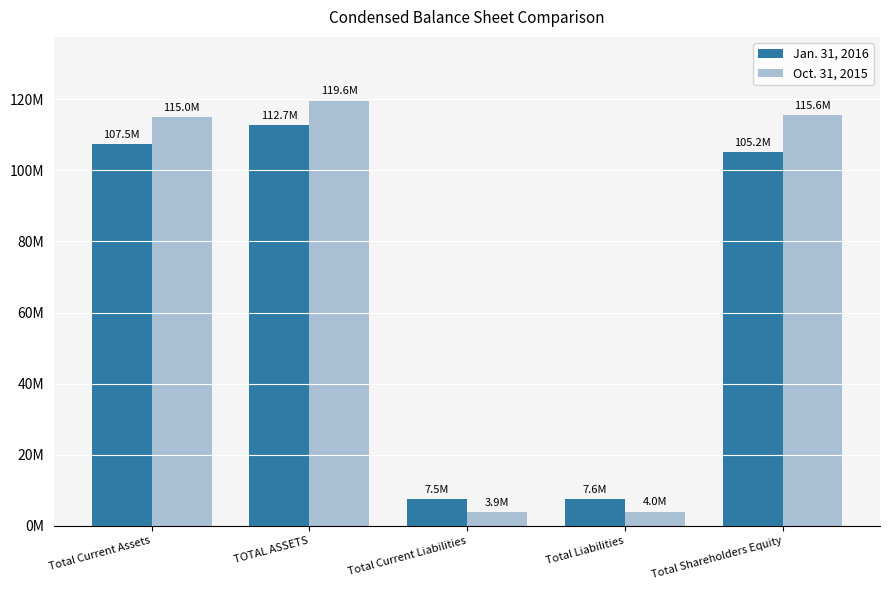

At how many categories does at least one series exceed 82984097?

3